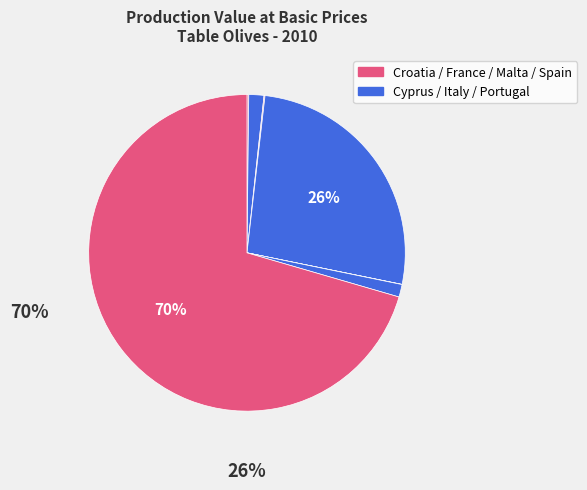

How many segments does this pie chart have?

7